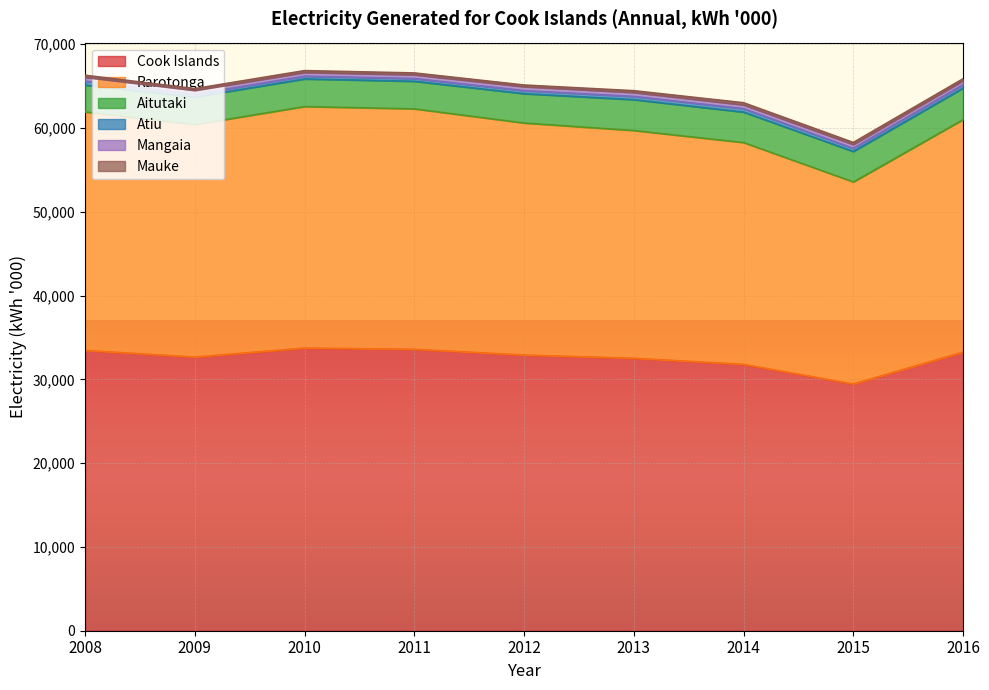

Which series has the widest spread of values?

Rarotonga